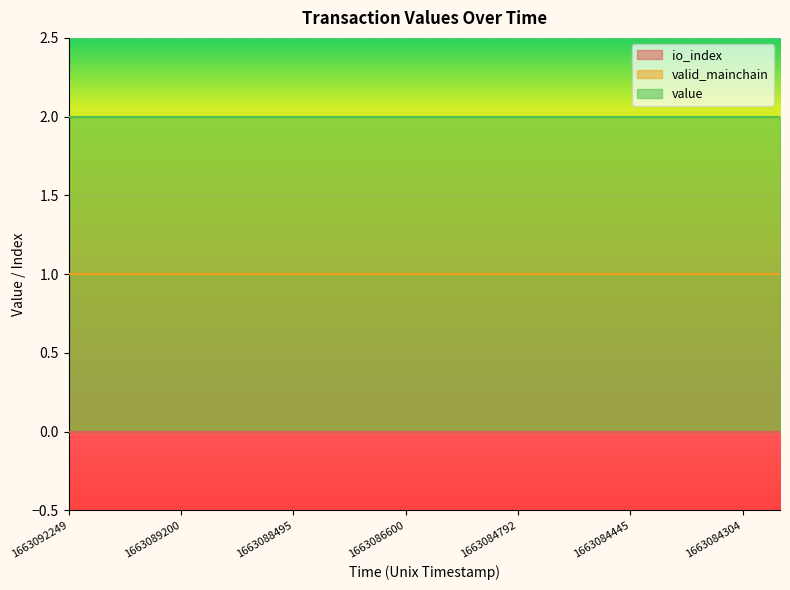

What is the spread (max minus min) of values at 1663084304?

2.0